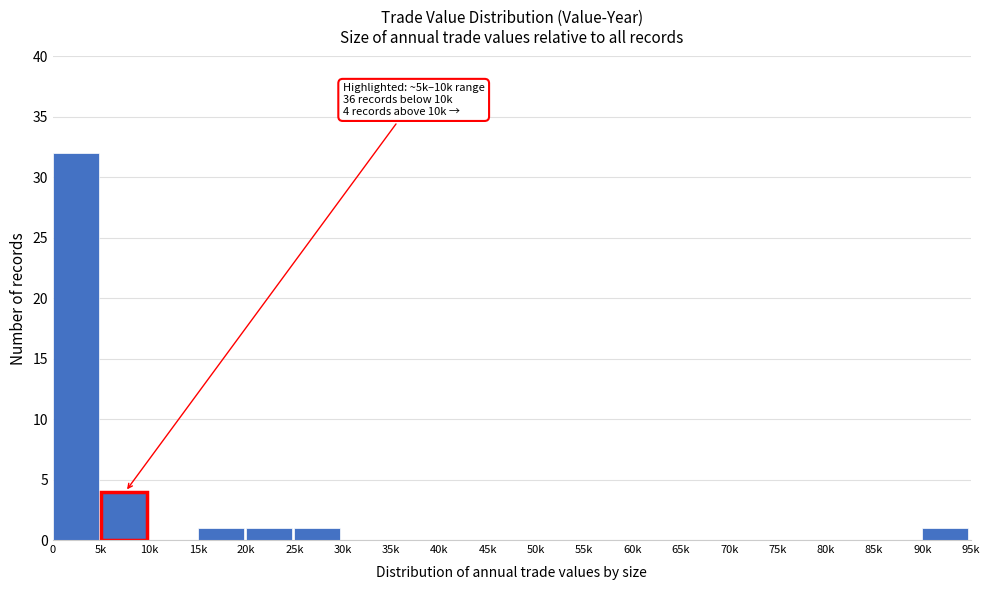

Reading left to right, transcribe all the data shown in this chart.

0=32	5k=4	10k=0	15k=1	20k=1	25k=1	30k=0	35k=0	40k=0	45k=0	50k=0	55k=0	60k=0	65k=0	70k=0	75k=0	80k=0	85k=0	90k=1